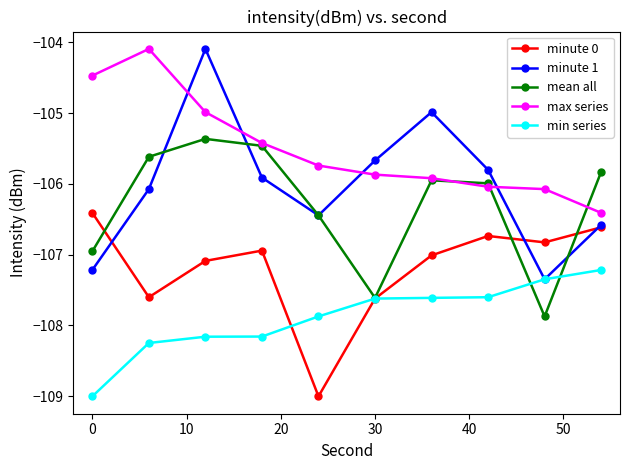

What is the sum of all minute 0 values?

-1071.9